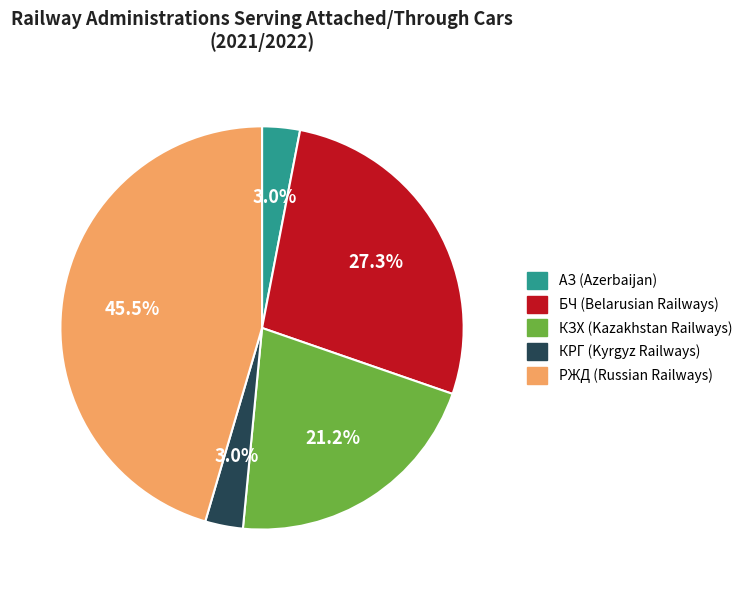

The КРГ slice represents 3% of the pie. True or false?

True